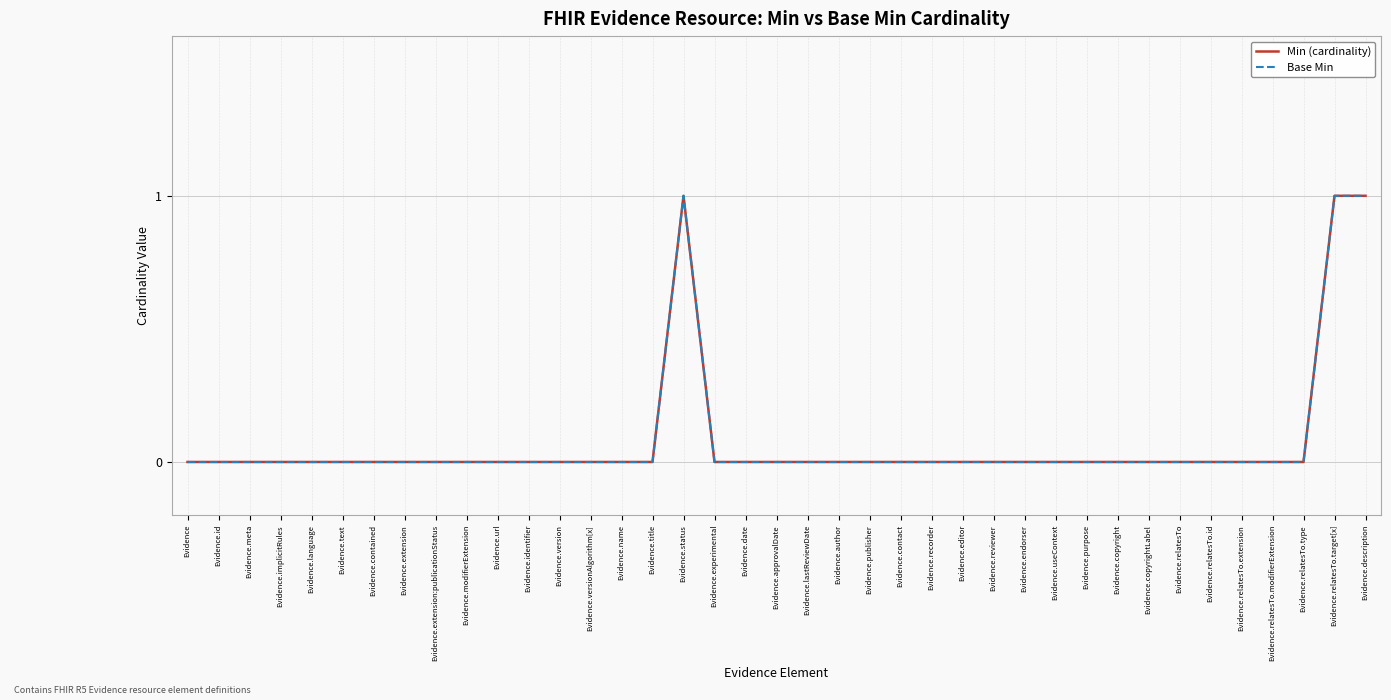

At which label is Min (cardinality) closest to 0?

Evidence